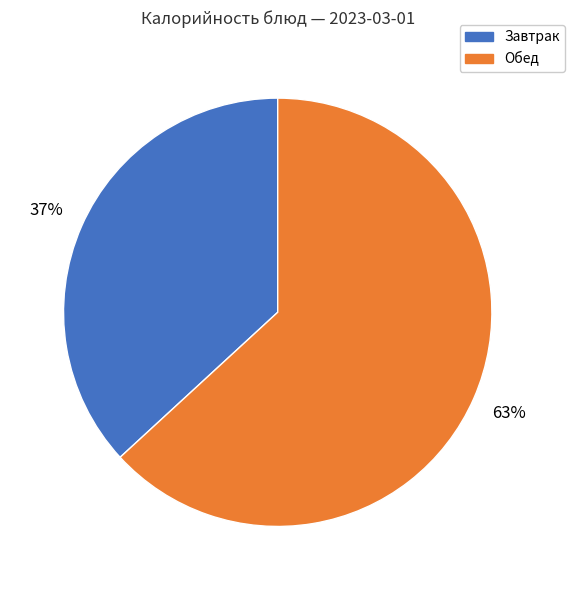

Is there any slice that represents more than half of the pie?

Yes